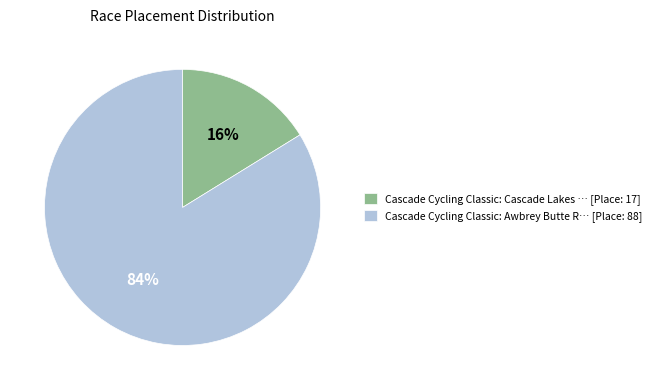

Is it true that Cascade Cycling Classic: Cascade Lakes … [Place: 17] is 16% of the pie?

True